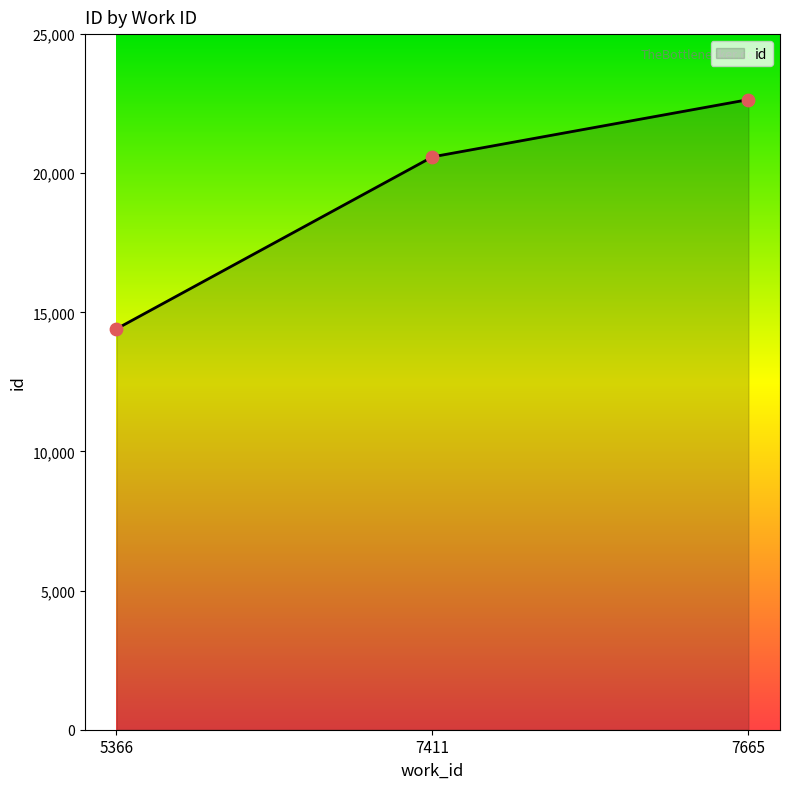

What is the change in value from 7411 to 7665?

+2057